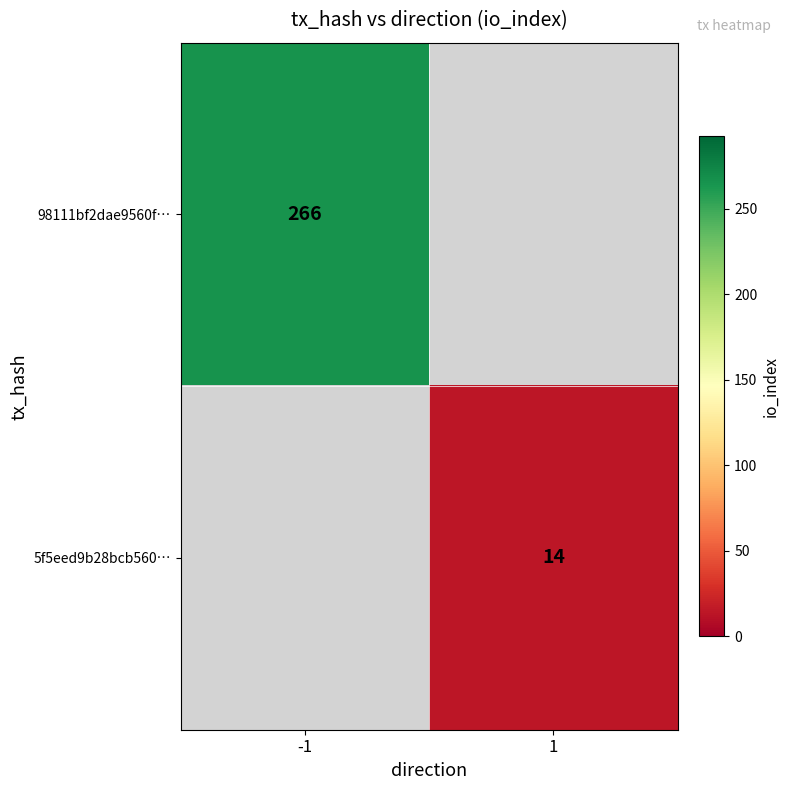

Is it true that 5f5eed9b28bcb560… equals 9 at 1?

False